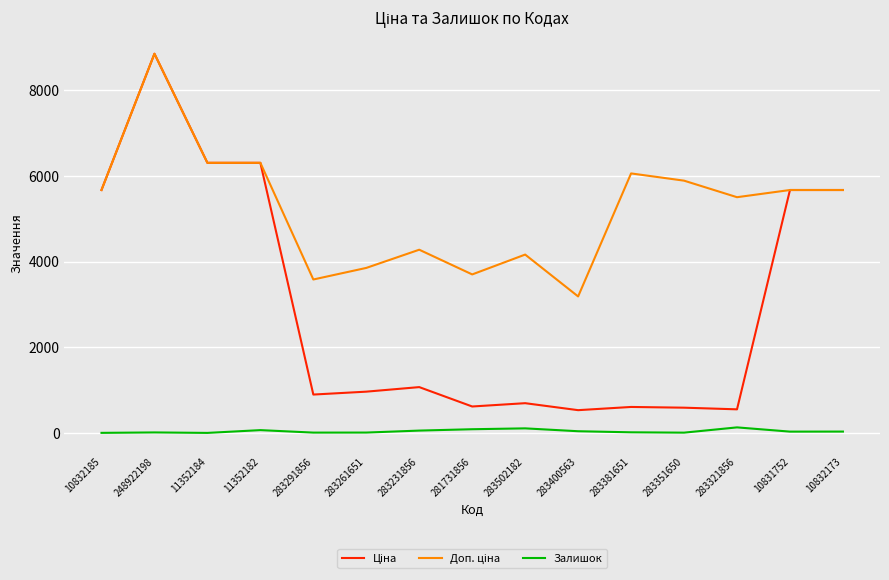

Is it true that Залишок equals 14.0 at 283381651?

True